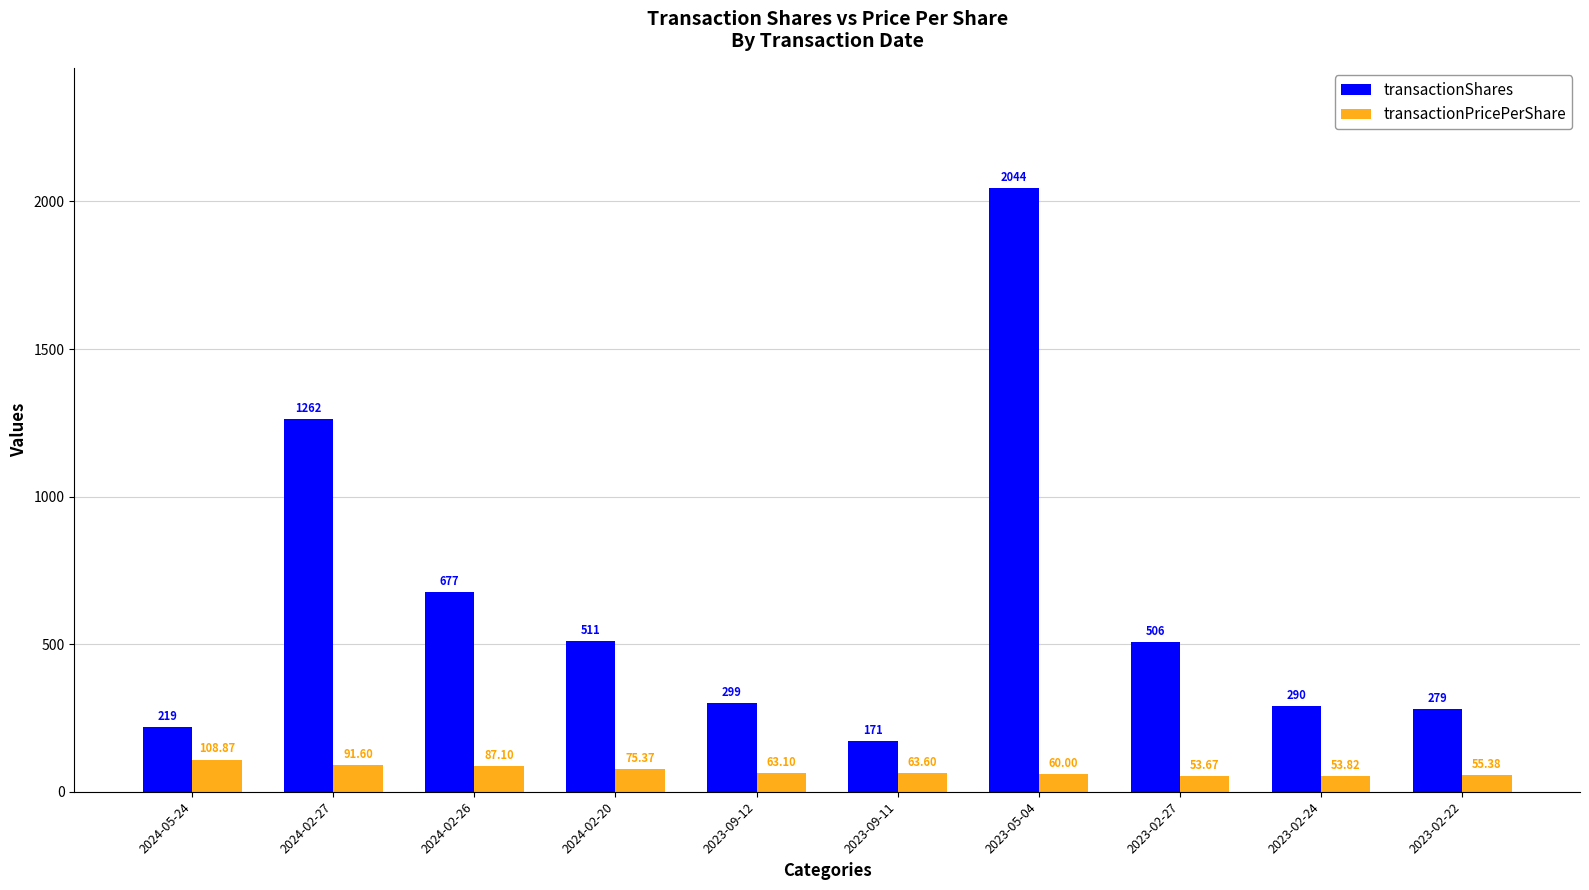

Which series has the largest range (max minus min)?

transactionShares